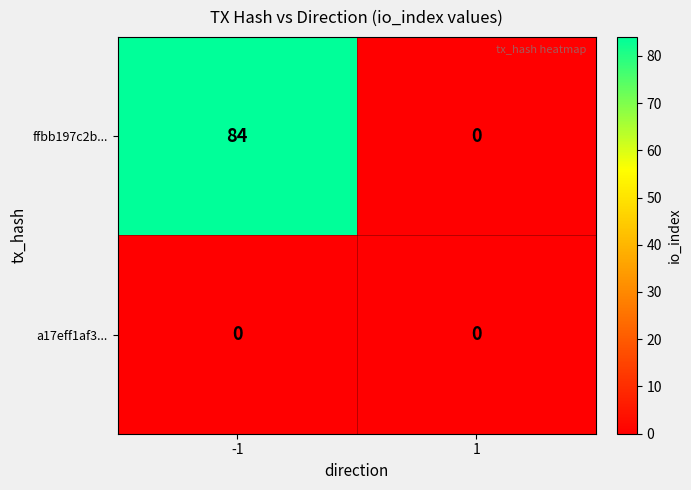

Is it true that ffbb197c2b... equals 84 at -1?

True